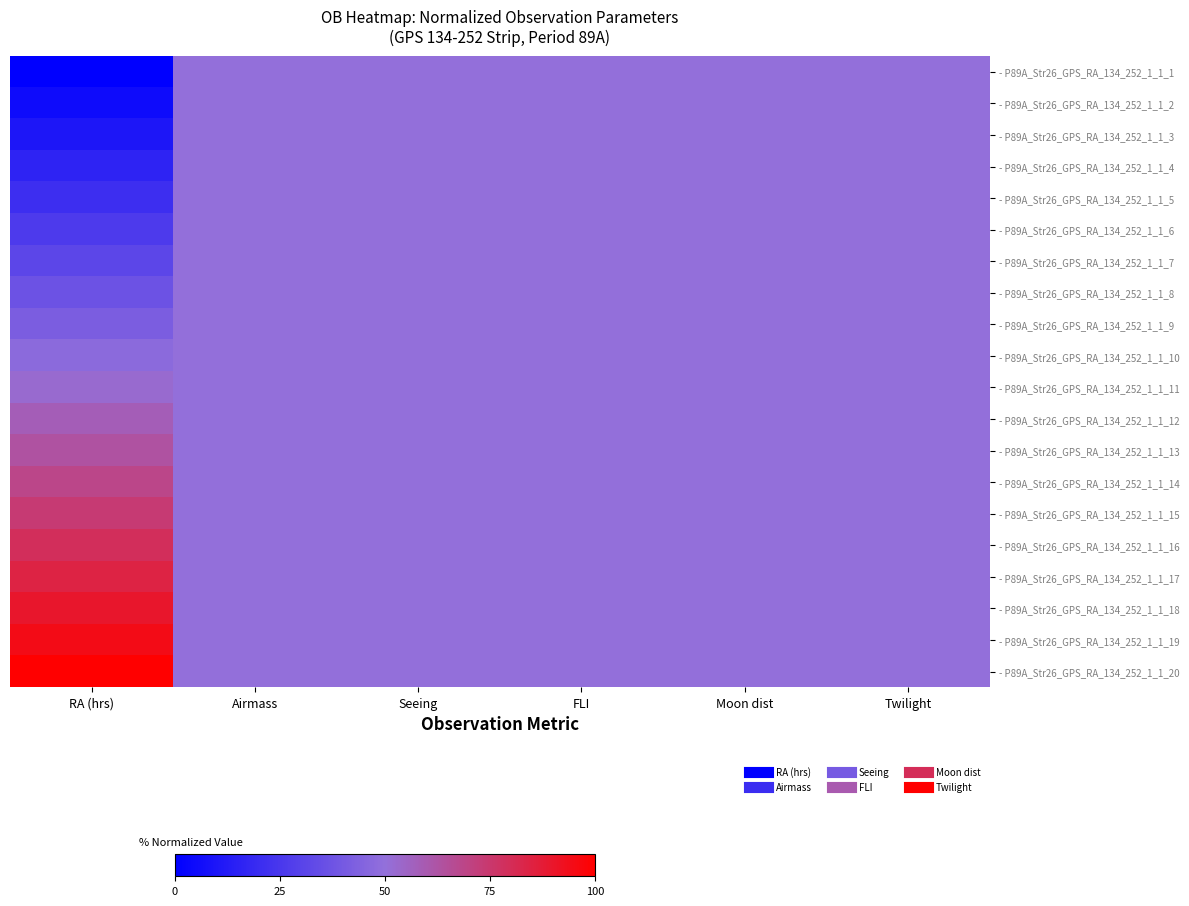

Which has a higher value, Seeing or Twilight?

Seeing